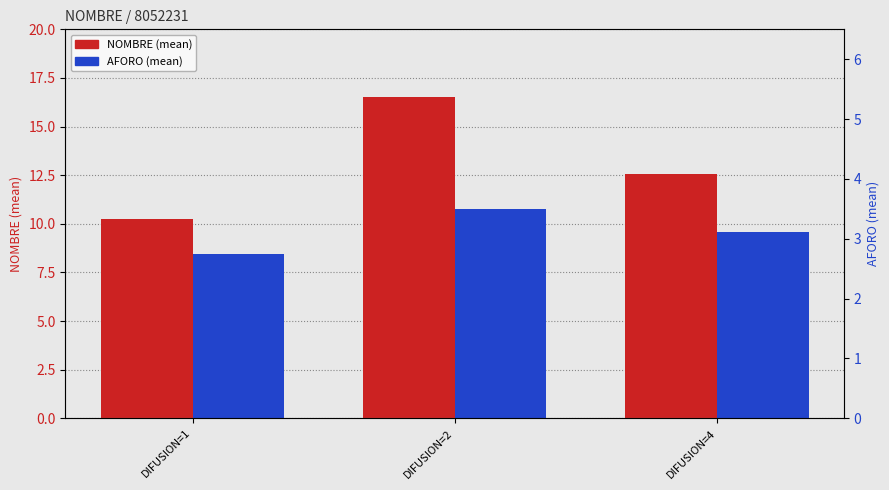

What are all the series names shown in the legend?

NOMBRE (mean), AFORO (mean)